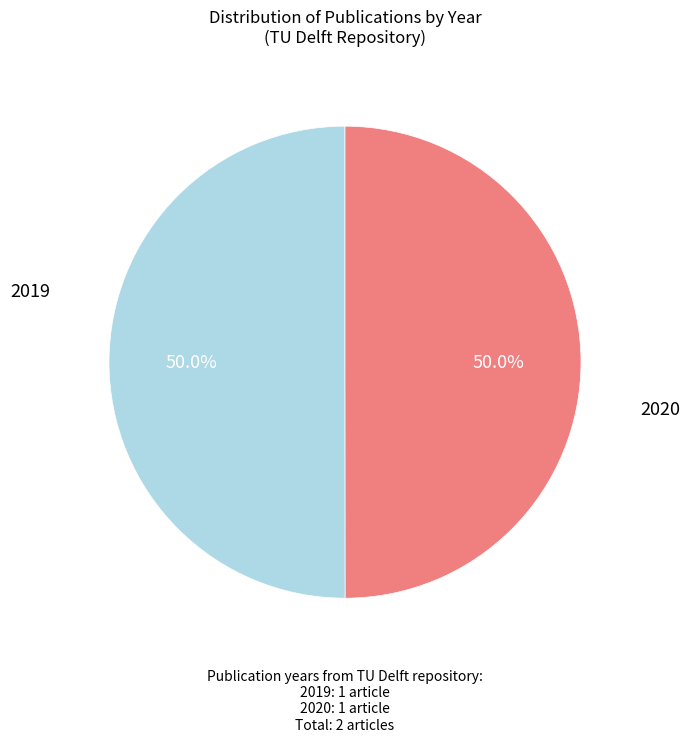

How many slices are in this pie chart?

2